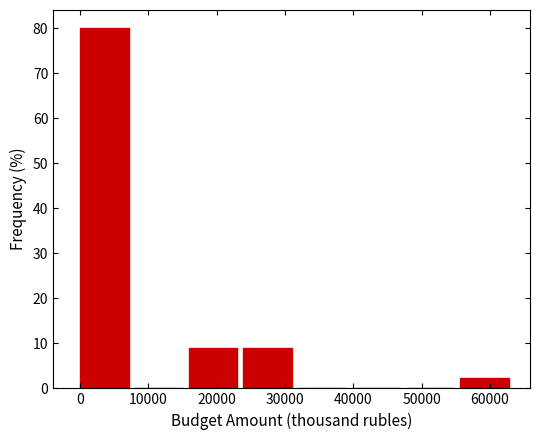

Over which range of the x-axis is the bar tallest?

0 to 8000